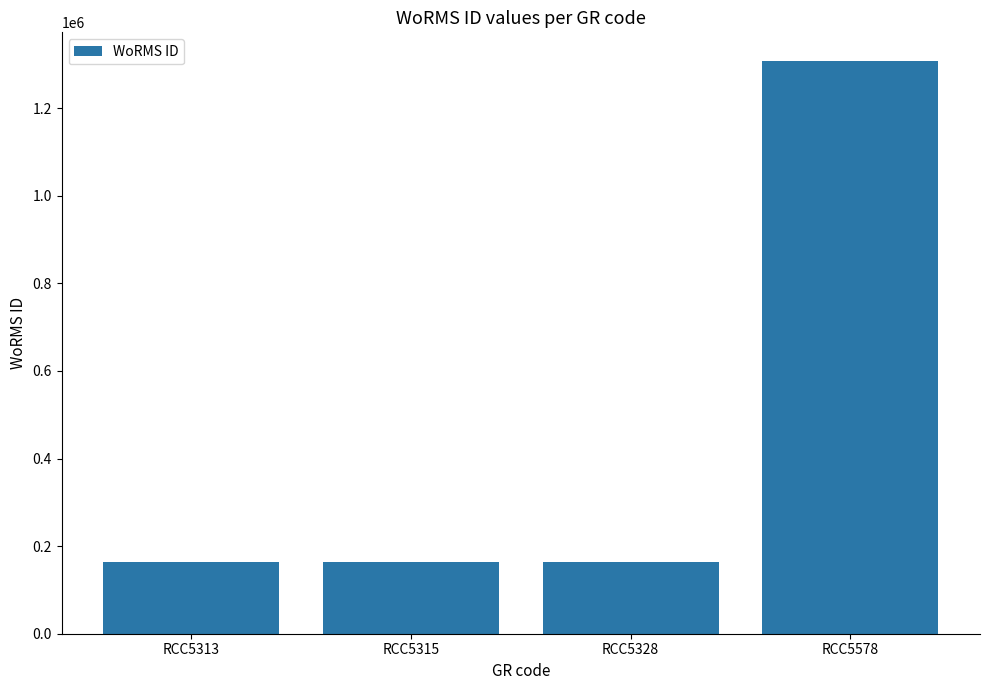

The chart shows a value of 57445 at RCC5328. True or false?

False